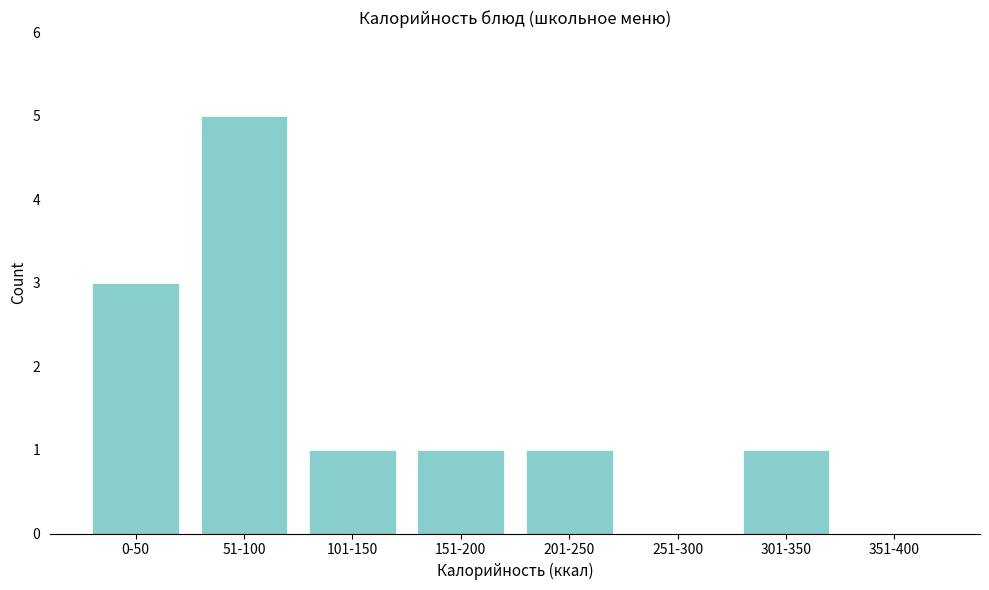

Reading right to left, transcribe all the data shown in this chart.

351-400=0	301-350=1	251-300=0	201-250=1	151-200=1	101-150=1	51-100=5	0-50=3